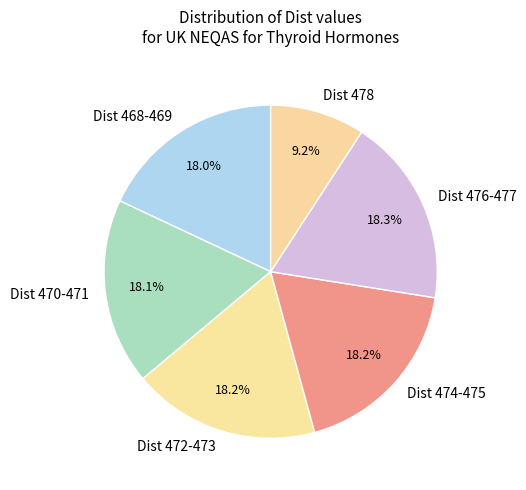

Do Dist 478 and Dist 468-469 together represent more than half of the pie?

No